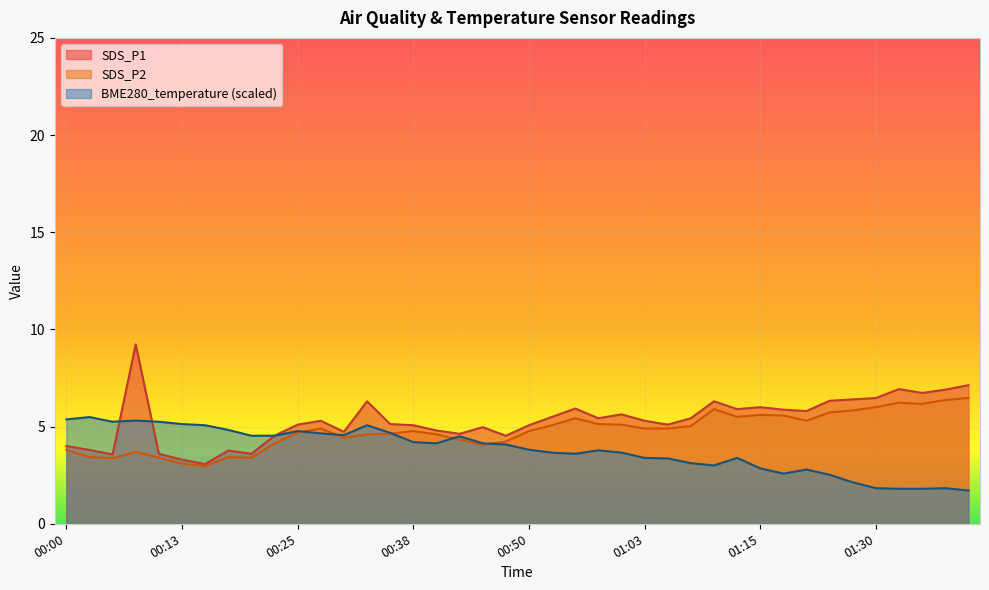

What position from the right is 00:33?

27